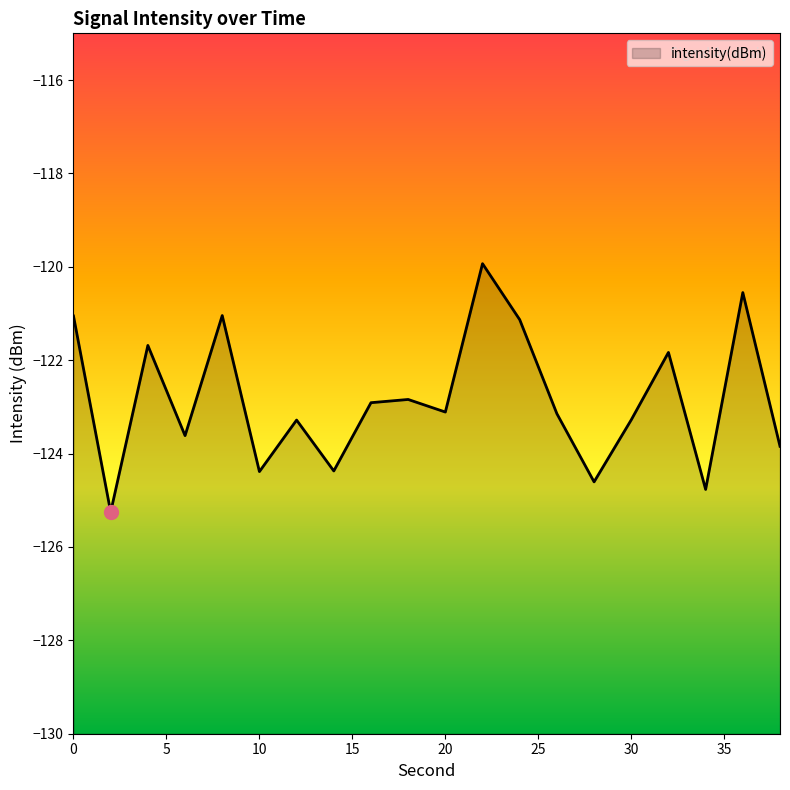

Rank the categories by value from highest to lowest.

22, 36, 8, 0, 24, 4, 32, 18, 16, 20, 26, 30, 12, 6, 38, 14, 10, 28, 34, 2